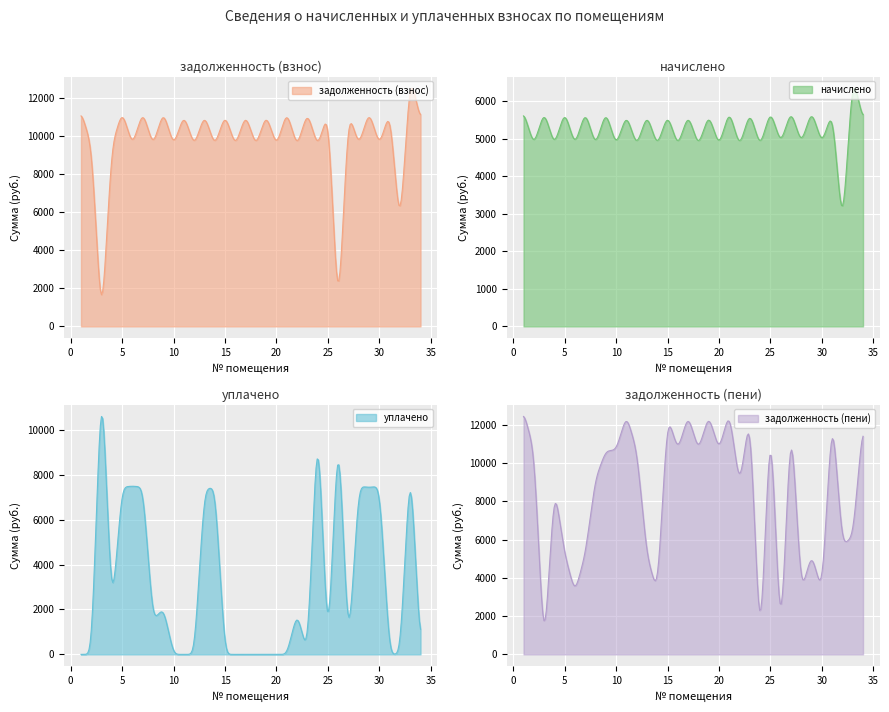

What are all the series names shown in the legend?

задолженность (взнос), начислено, уплачено, задолженность (пени)